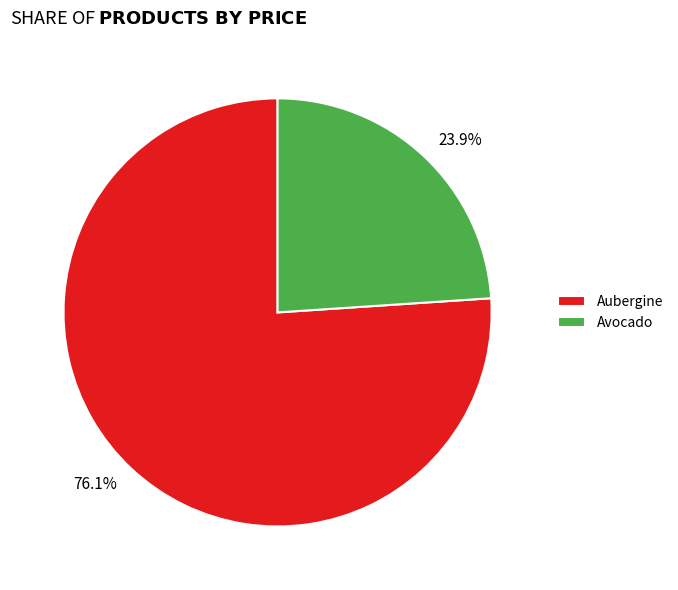

The Avocado slice represents 13% of the pie. True or false?

False